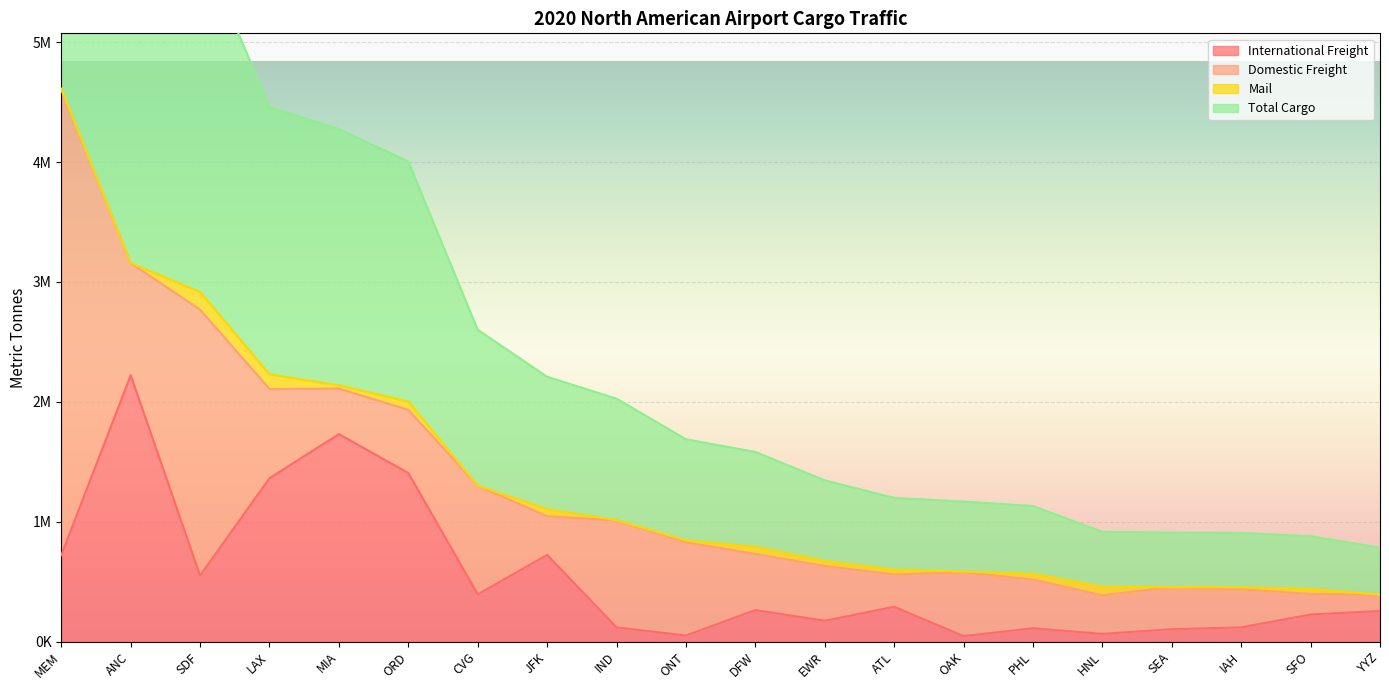

What position from the left is SDF?

3